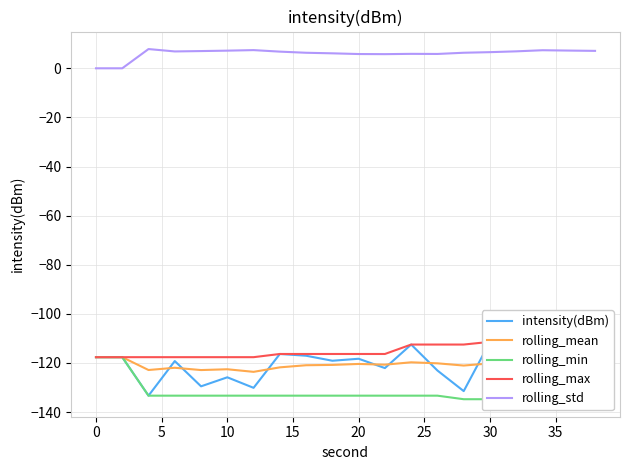

Is it true that rolling_mean equals -45.3 at 10?

False